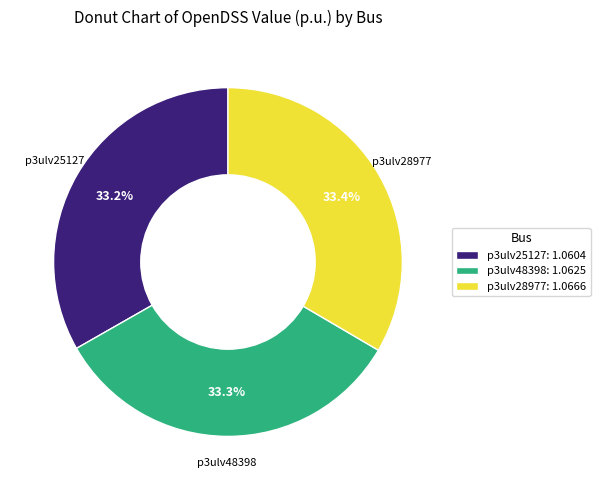

To the nearest percent, what is the combined percentage of p3ulv48398 and p3ulv28977?

67%